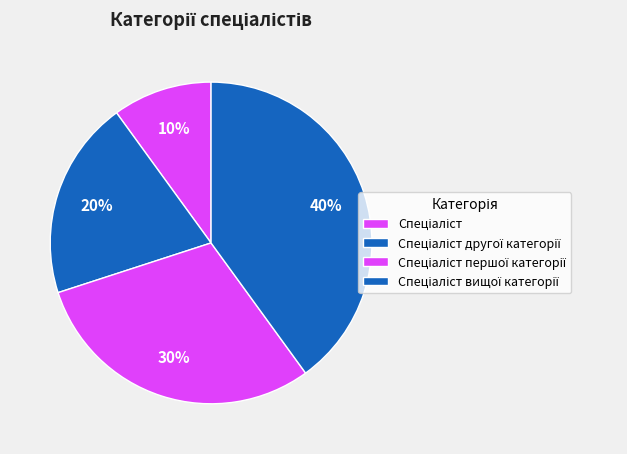

What portion of the pie excludes Спеціаліст?

90.0%